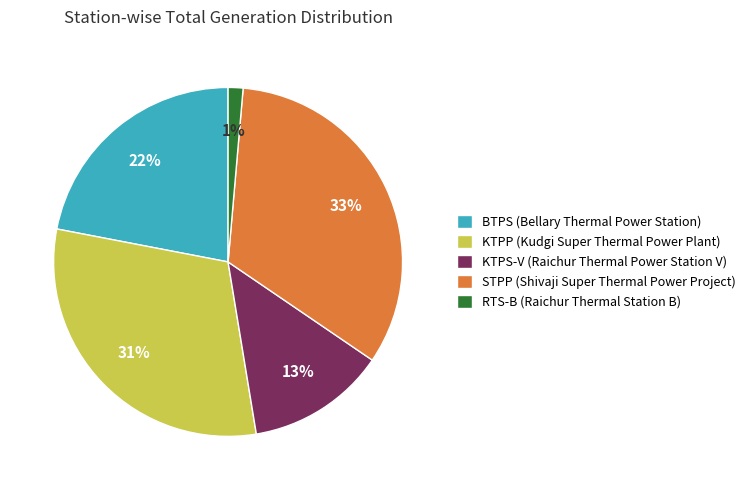

Is there any slice that represents more than half of the pie?

No